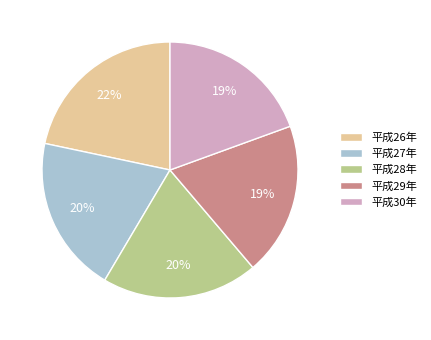

Is there a majority slice in this chart?

No